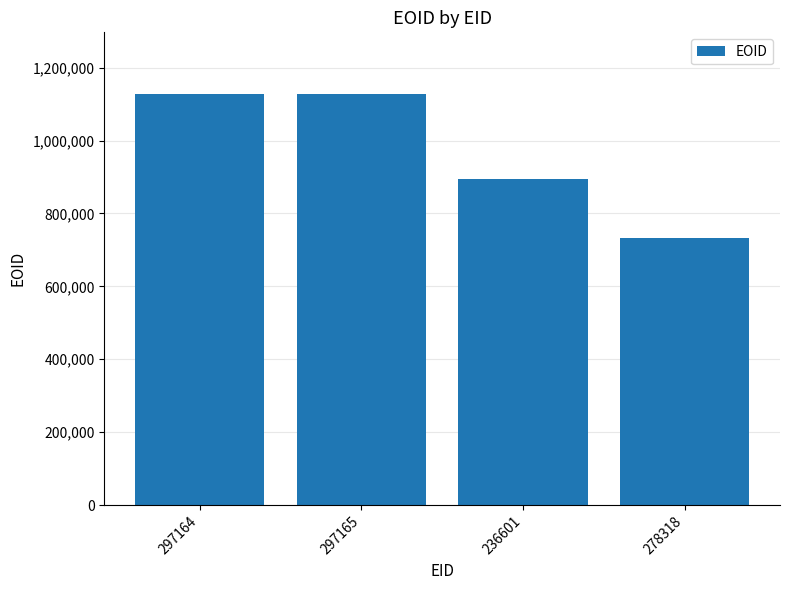

What is the maximum value shown in the chart?

1127929